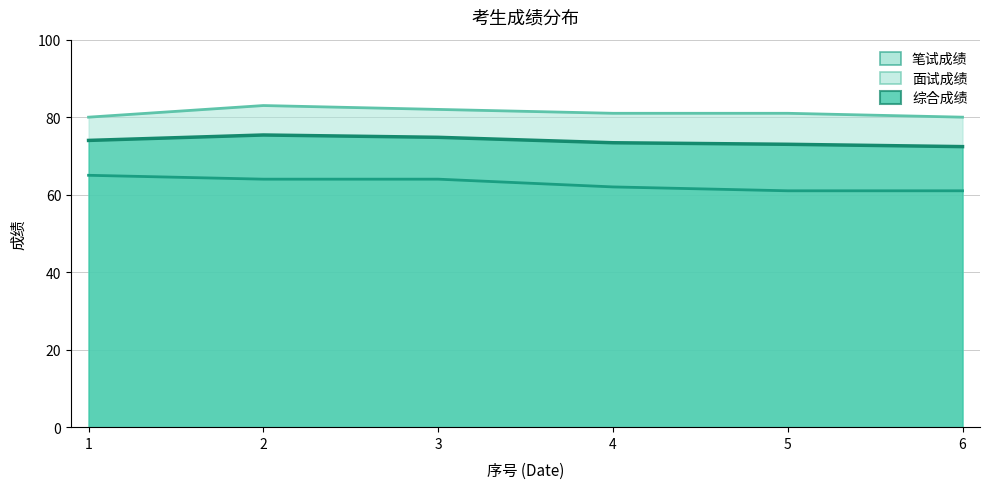

At which category does the chart reach its peak across all series?

2